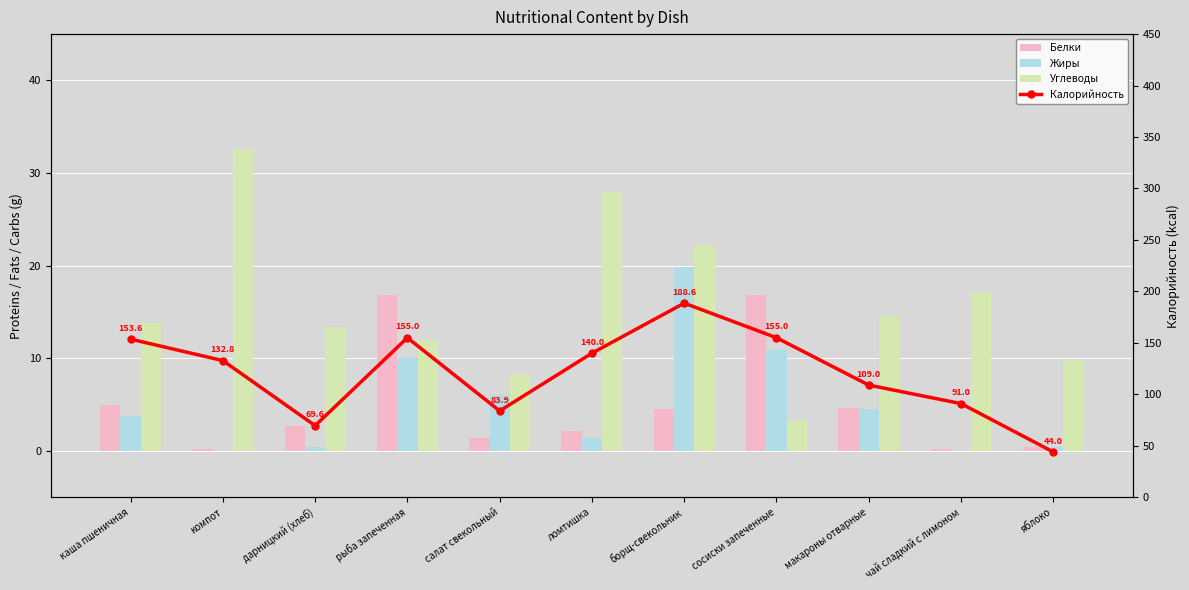

True or false: Калорийность has a value of 217.1 at каша пшеничная.

False